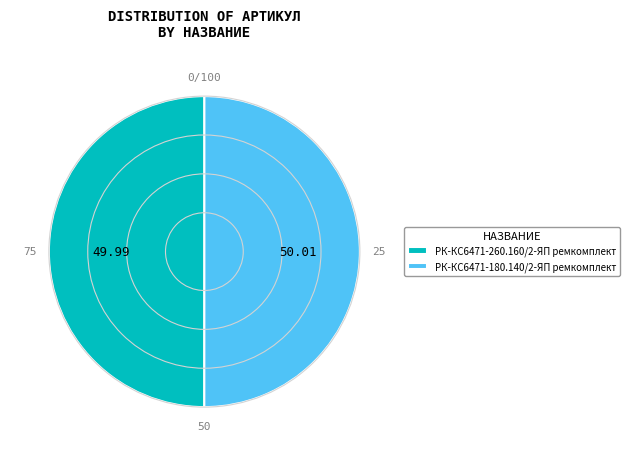

Do РК-КС6471-180.140/2-ЯП ремкомплект and РК-КС6471-260.160/2-ЯП ремкомплект together represent more than half of the pie?

Yes